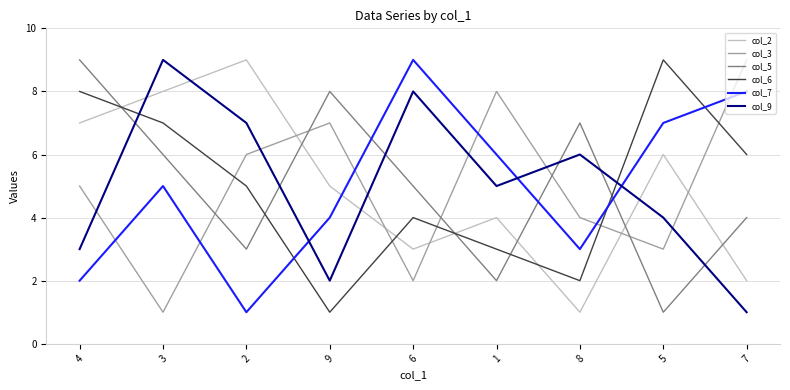

Which series ends up on top after the final intersection of col_7 and col_9?

col_7